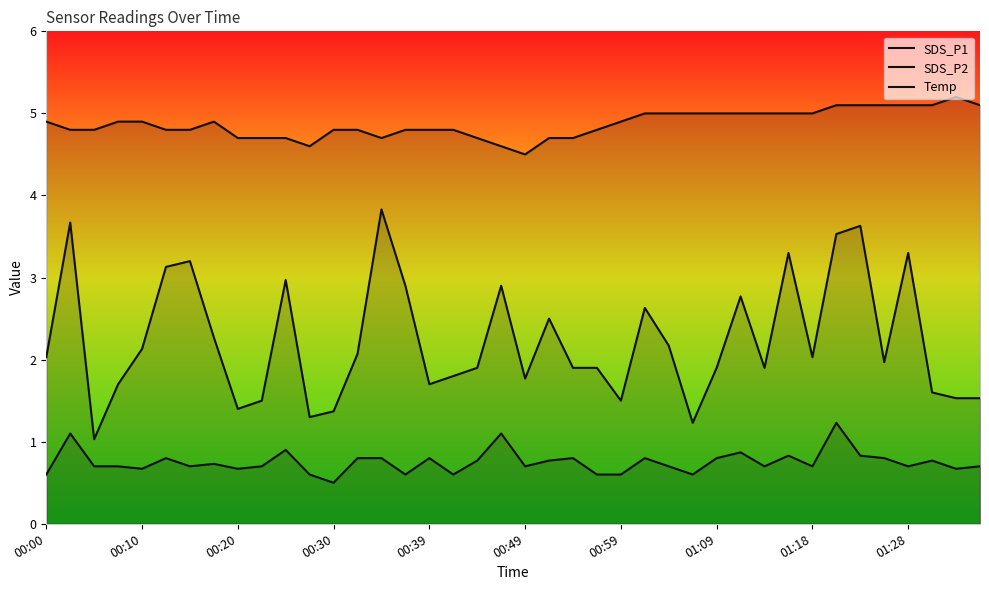

Rank the series by their maximum value, from lowest to highest.

SDS_P2, SDS_P1, Temp